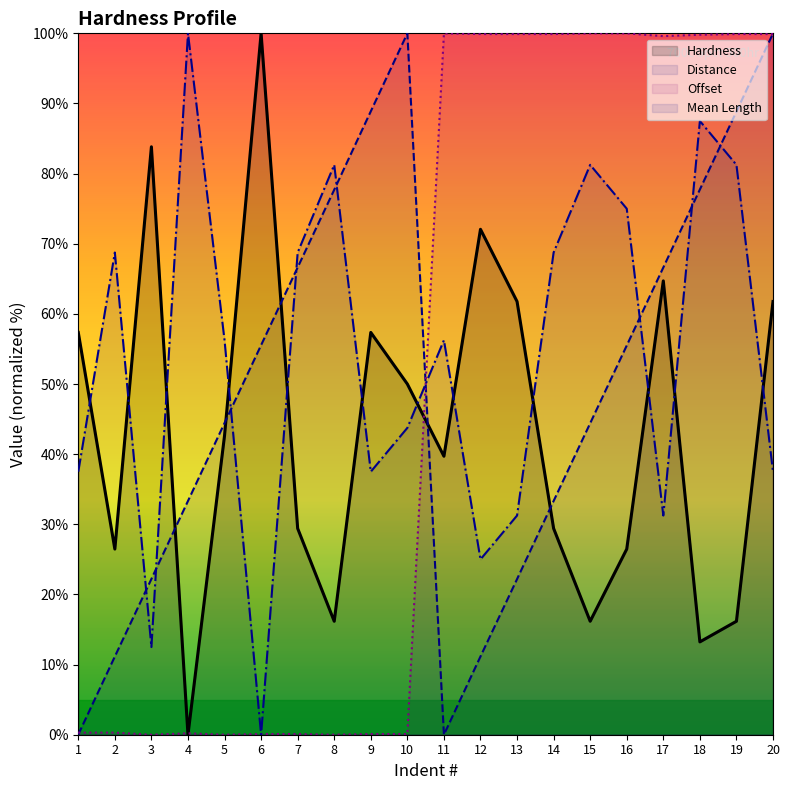

Does the chart display data point markers on the line(s)?

No